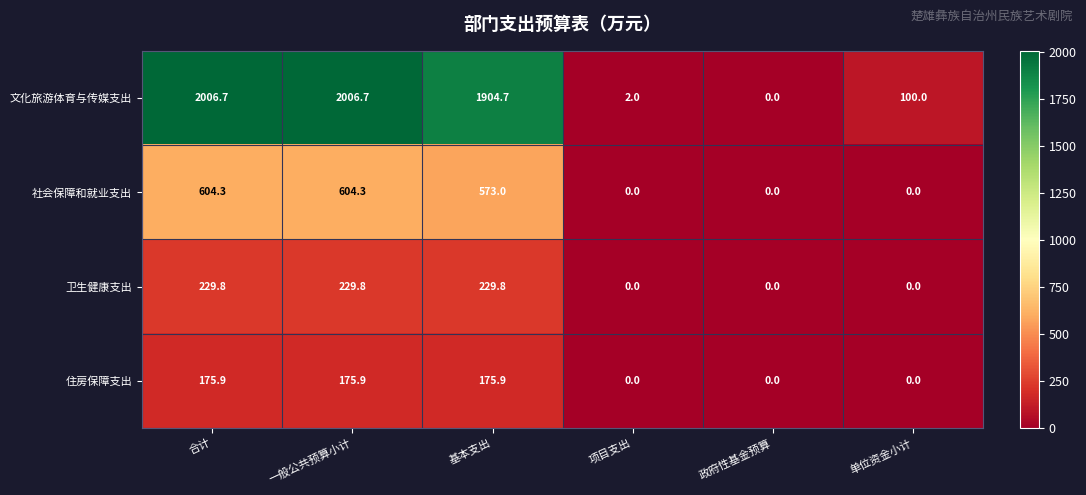

Between 基本支出 and 项目支出, which series saw the biggest shift?

文化旅游体育与传媒支出